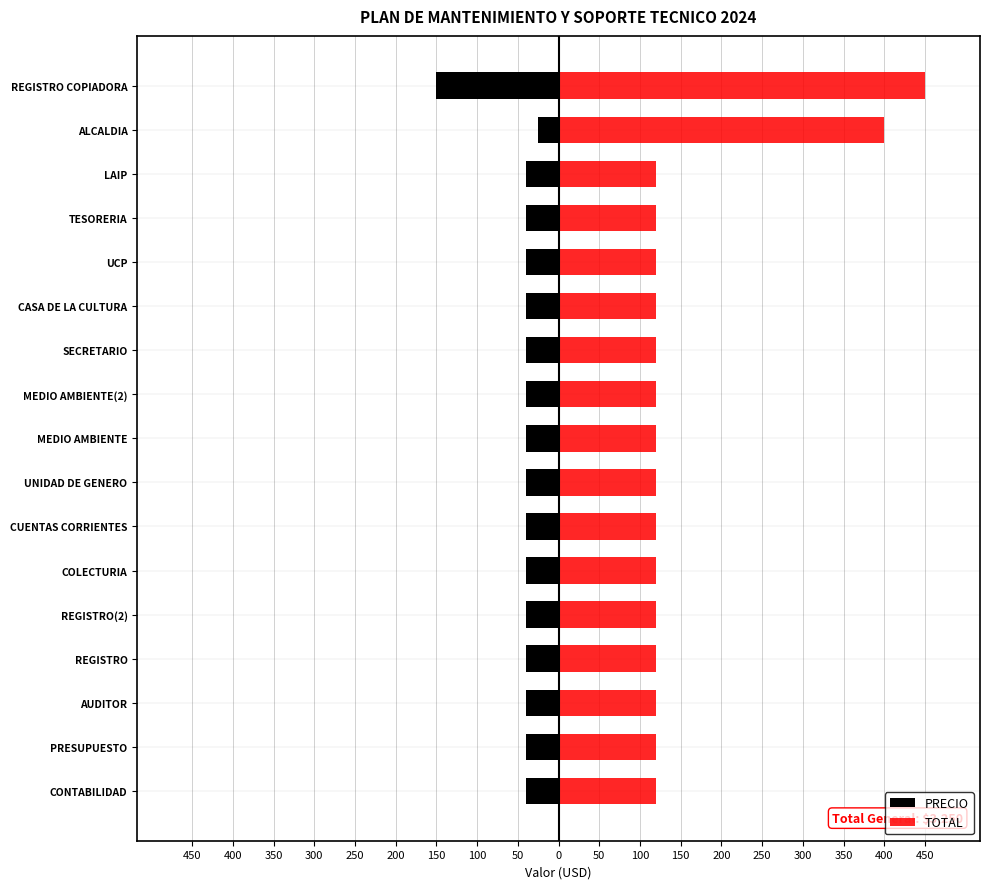

Between UCP and LAIP, which series saw the biggest shift?

PRECIO